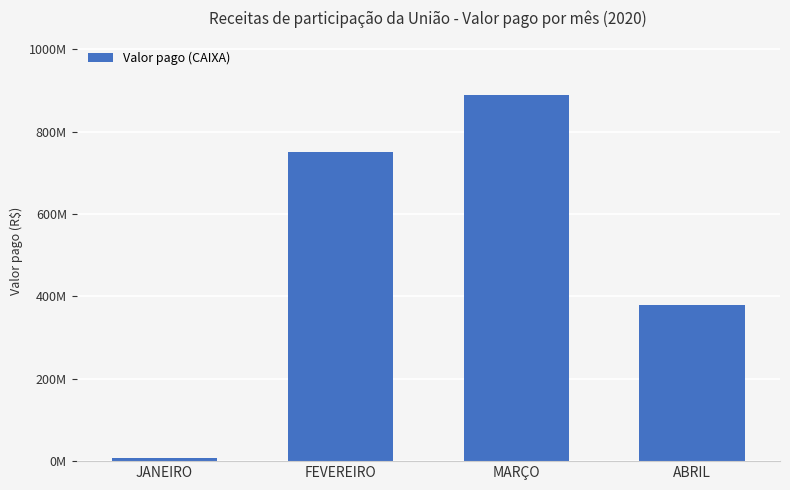

Does the chart contain any negative values?

No